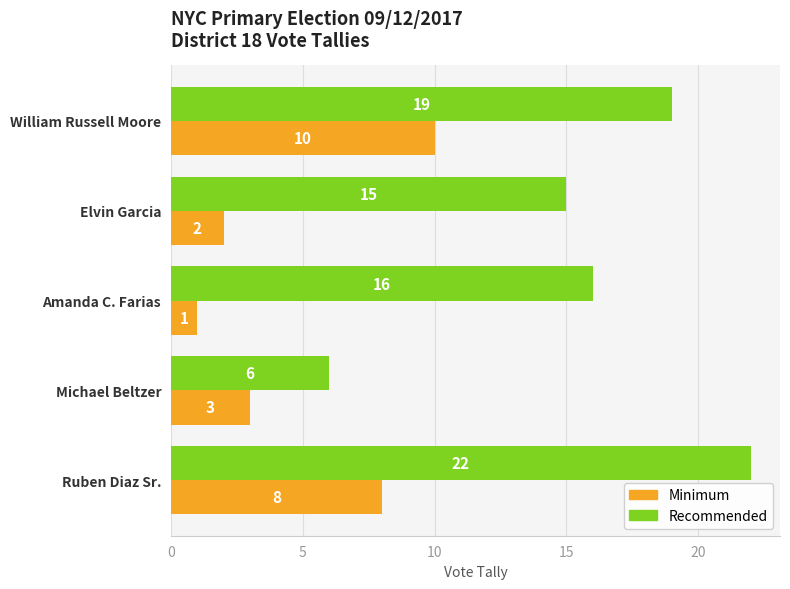

Which series has the largest range (max minus min)?

Recommended